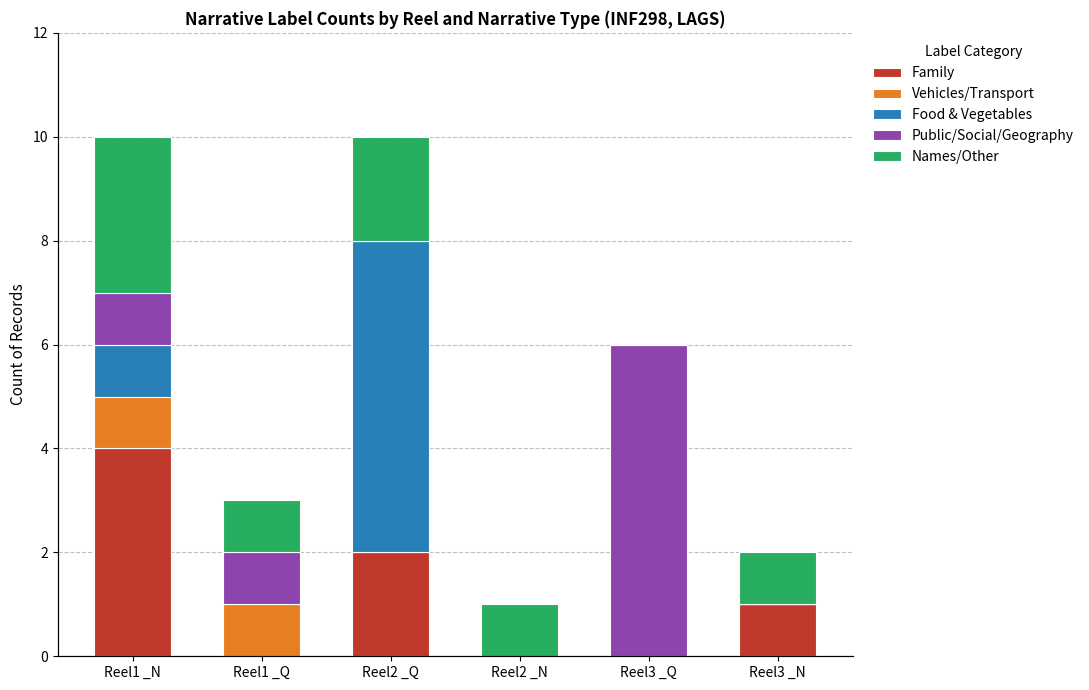

What is the label of the 5th bar from the left?

Reel3 _Q